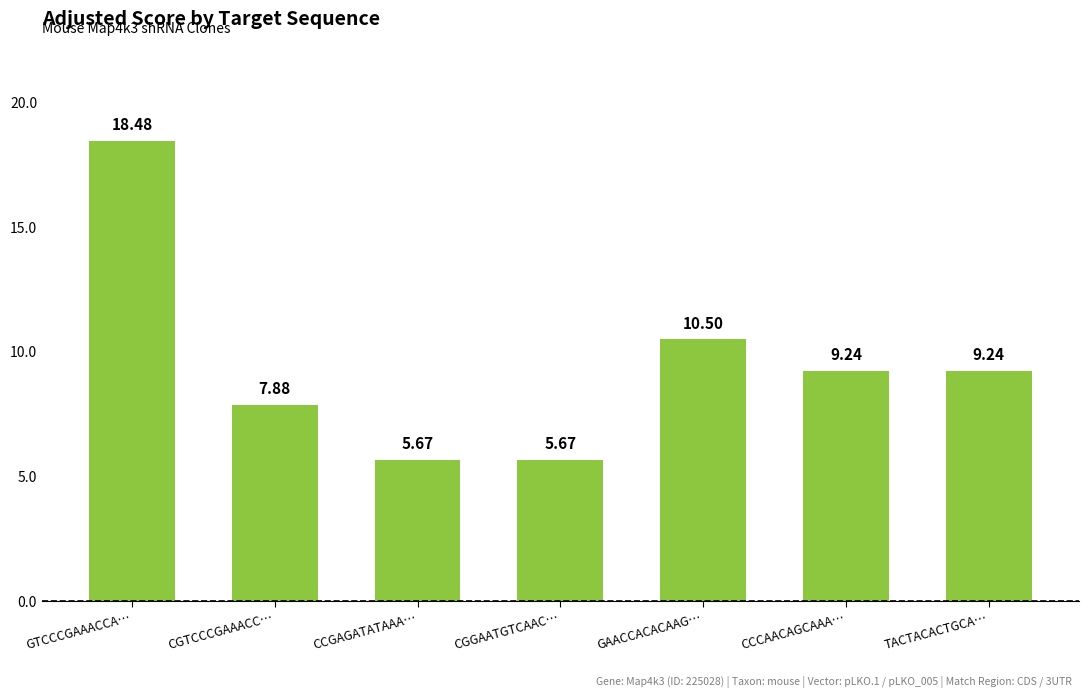

What is the ratio of the value at CGTCCCGAAACC… to the value at CGGAATGTCAAC…?

1.4